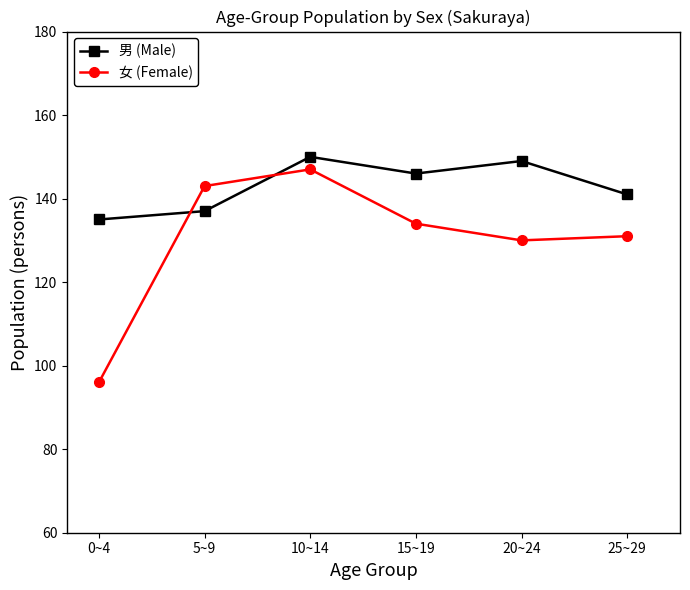

Which series has the widest spread of values?

女 (Female)